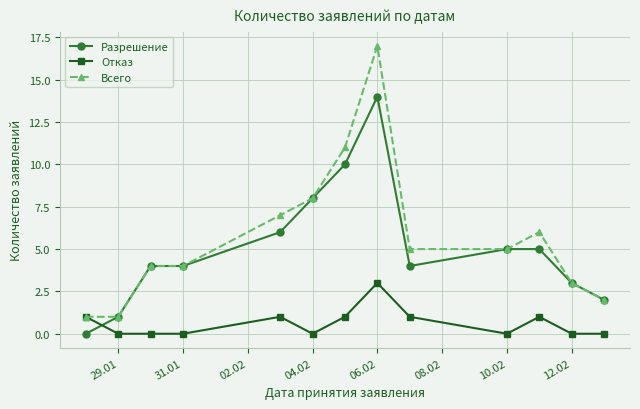

What is the value of the Всего point at the 12th from the left?

3